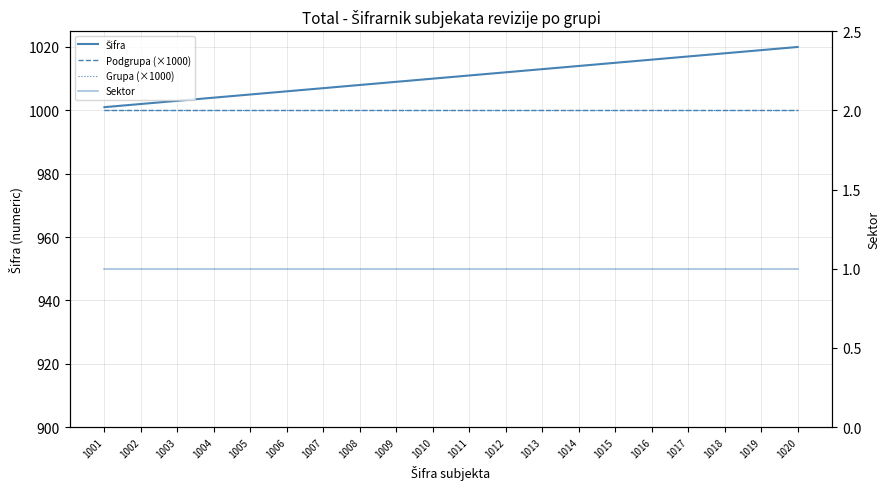

At which category does the chart reach its peak across all series?

1020